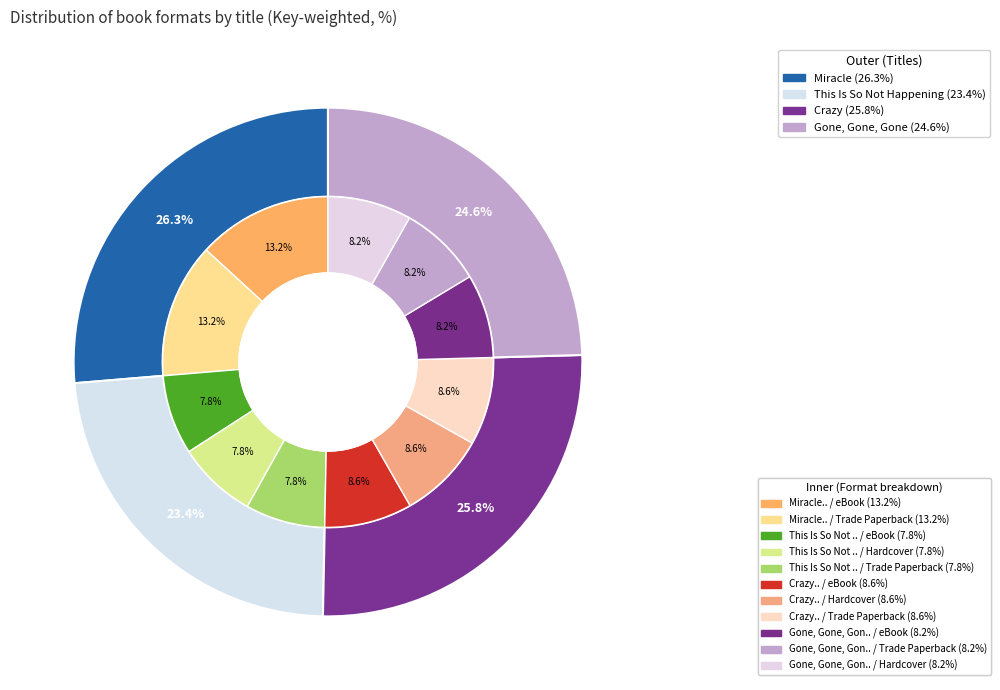

How many segments does this pie chart have?

4